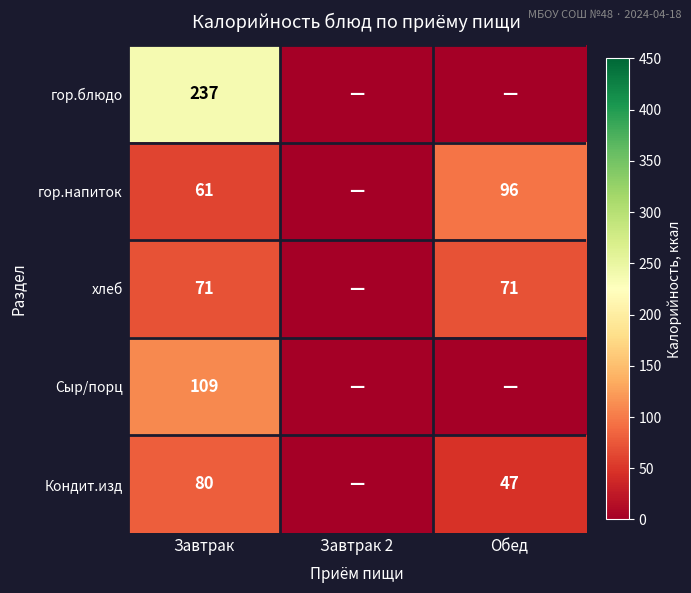

At how many categories does at least one series exceed 149?

1